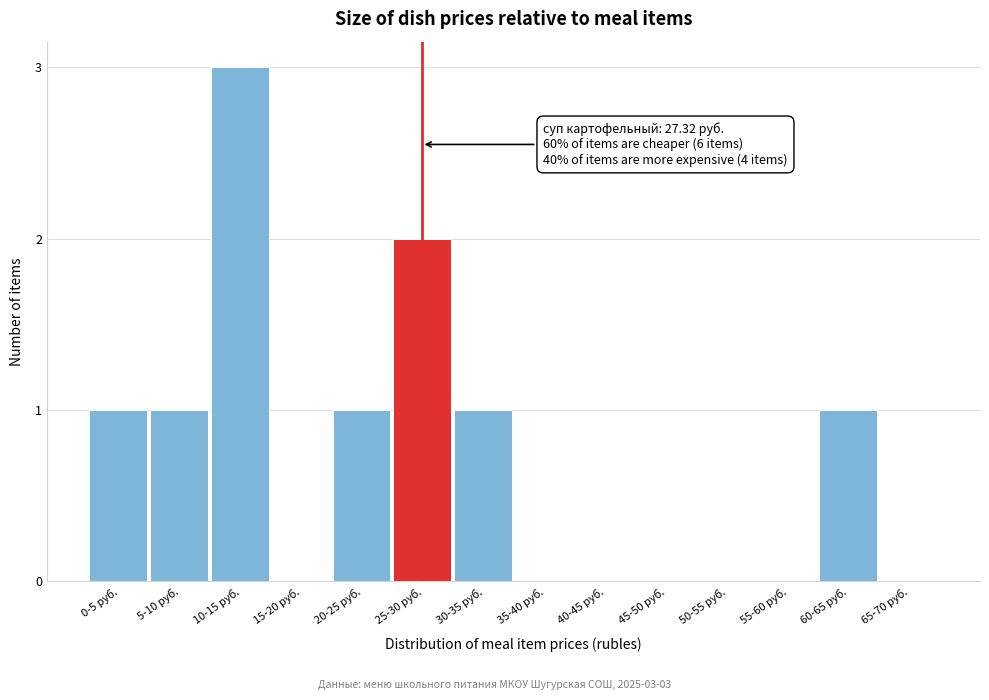

Reading left to right, what are all the values shown in this chart?

0-5 руб.=1	5-10 руб.=1	10-15 руб.=3	15-20 руб.=0	20-25 руб.=1	25-30 руб.=2	30-35 руб.=1	35-40 руб.=0	40-45 руб.=0	45-50 руб.=0	50-55 руб.=0	55-60 руб.=0	60-65 руб.=1	65-70 руб.=0